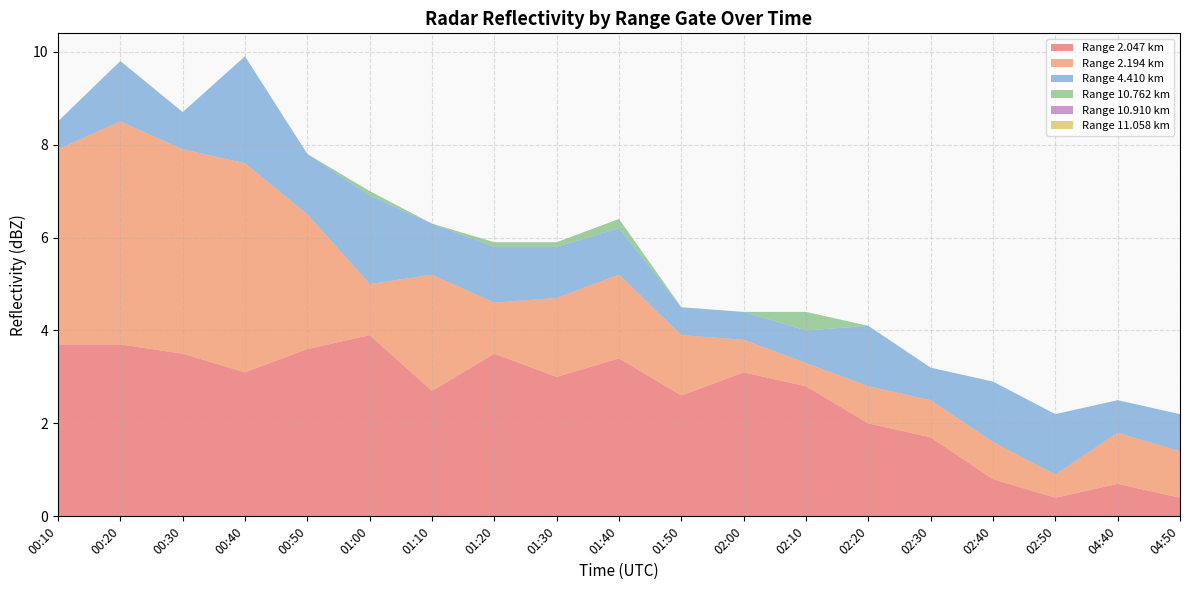

Reading left to right, list all the values displayed in this chart.

2.047: 3.7	3.7	3.5	3.1	3.6	3.9	2.7	3.5	3.0	3.4	2.6	3.1	2.8	2.0	1.7	0.8	0.4	0.7	0.4
2.194: 4.2	4.8	4.4	4.5	2.9	1.1	2.5	1.1	1.7	1.8	1.3	0.7	0.5	0.8	0.8	0.8	0.5	1.1	1.0
4.410: 0.6	1.3	0.8	2.3	1.3	1.9	1.1	1.2	1.1	1.0	0.6	0.6	0.7	1.3	0.7	1.3	1.3	0.7	0.8
10.762: 0.0	0.0	0.0	0.0	0.0	0.1	0.0	0.1	0.1	0.2	0.0	0.0	0.4	0.0	0.0	0.0	0.0	0.0	0.0
10.910: 0.0	0.0	0.0	0.0	0.0	0.0	0.0	0.0	0.0	0.0	0.0	0.0	0.0	0.0	0.0	0.0	0.0	0.0	0.0
11.058: 0.0	0.0	0.0	0.0	0.0	0.0	0.0	0.0	0.0	0.0	0.0	0.0	0.0	0.0	0.0	0.0	0.0	0.0	0.0